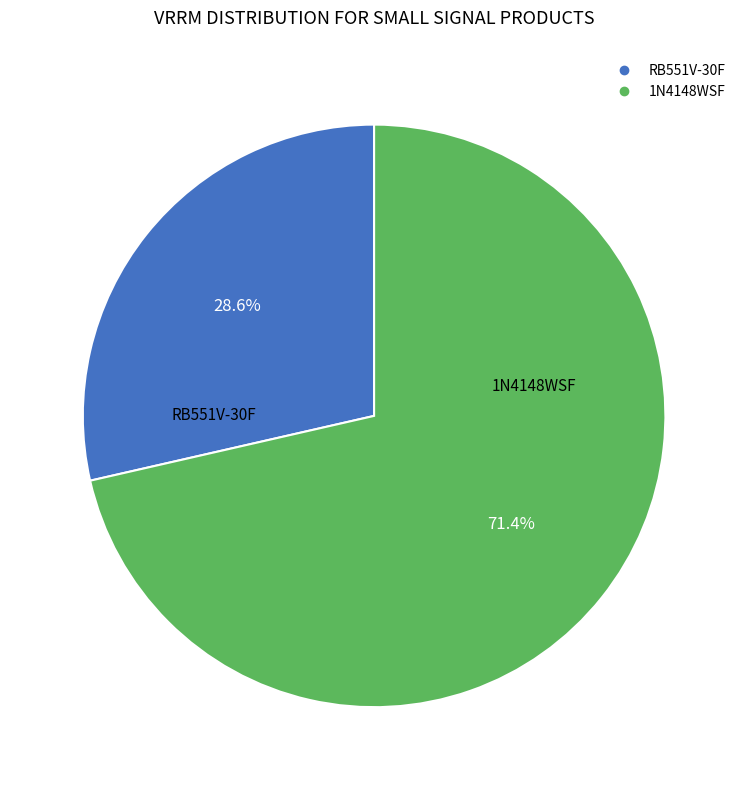

Which slice represents more than half of the pie?

1N4148WSF